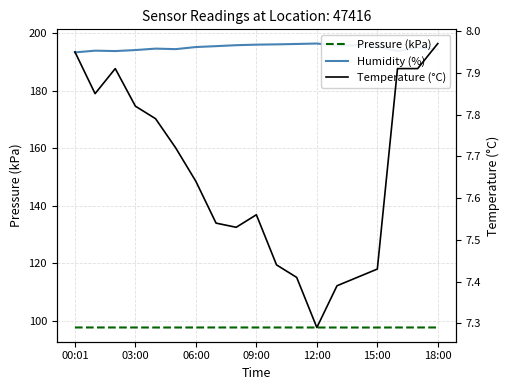

Rank the series by their maximum value, from highest to lowest.

Humidity (%), Pressure (kPa), Temperature (°C)